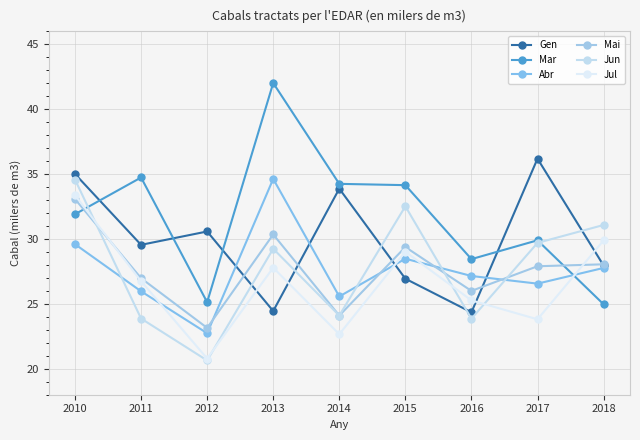

At how many categories does at least one series exceed 30?

8